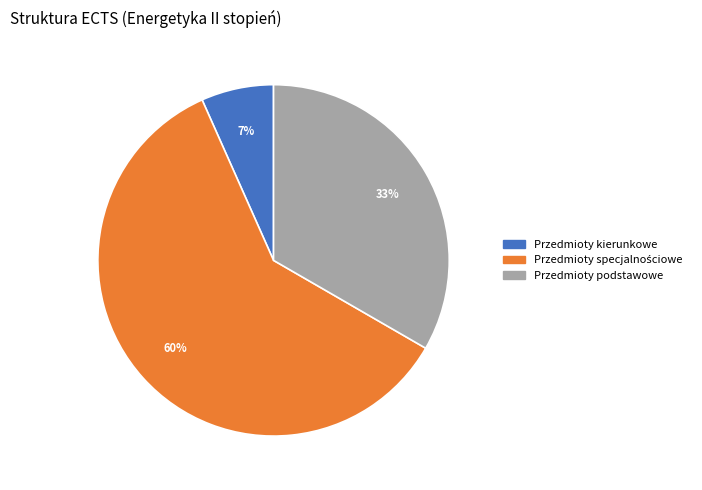

How many slices are in this pie chart?

3